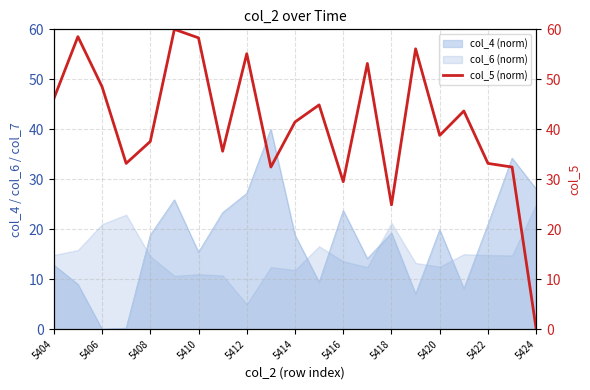

The chart shows a value of 82.8 at 13. True or false?

False